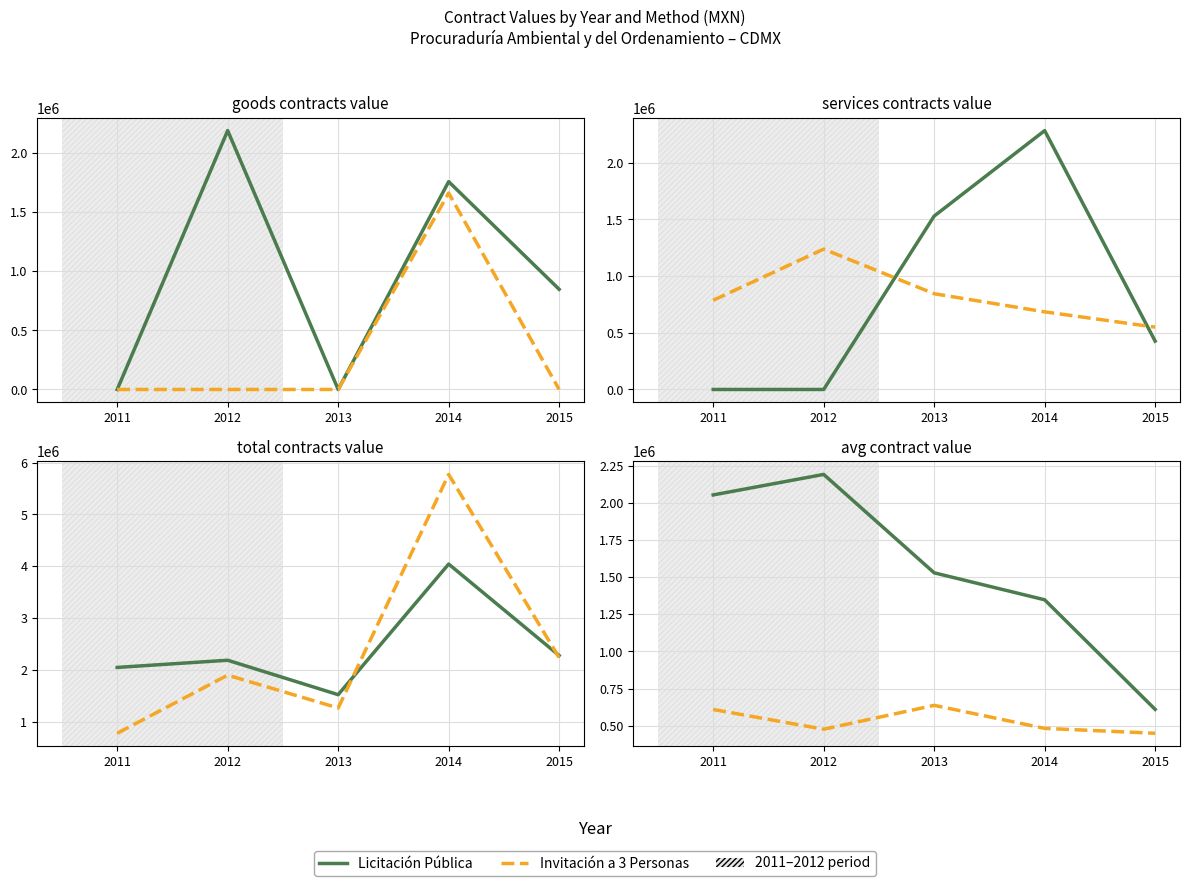

True or false: Licitación Pública has more than 0 interior local peaks.

True